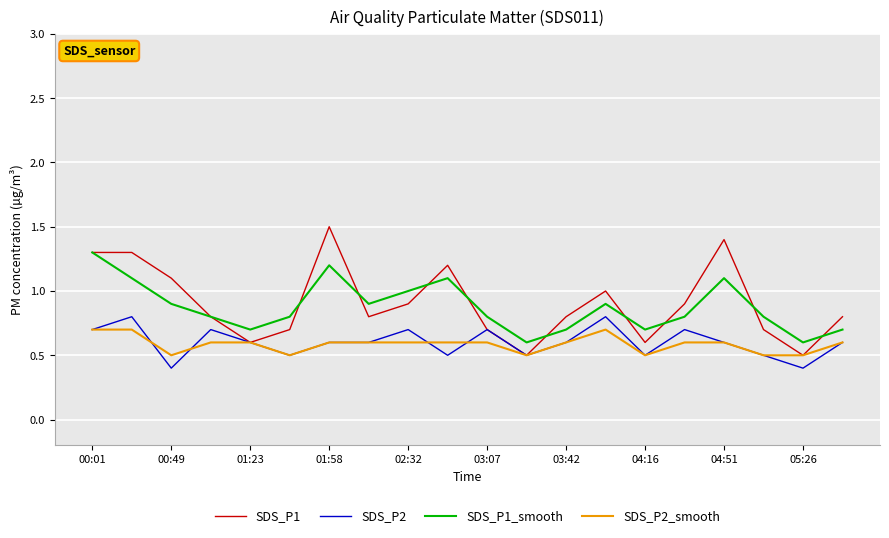

Which series has the largest range (max minus min)?

SDS_P1